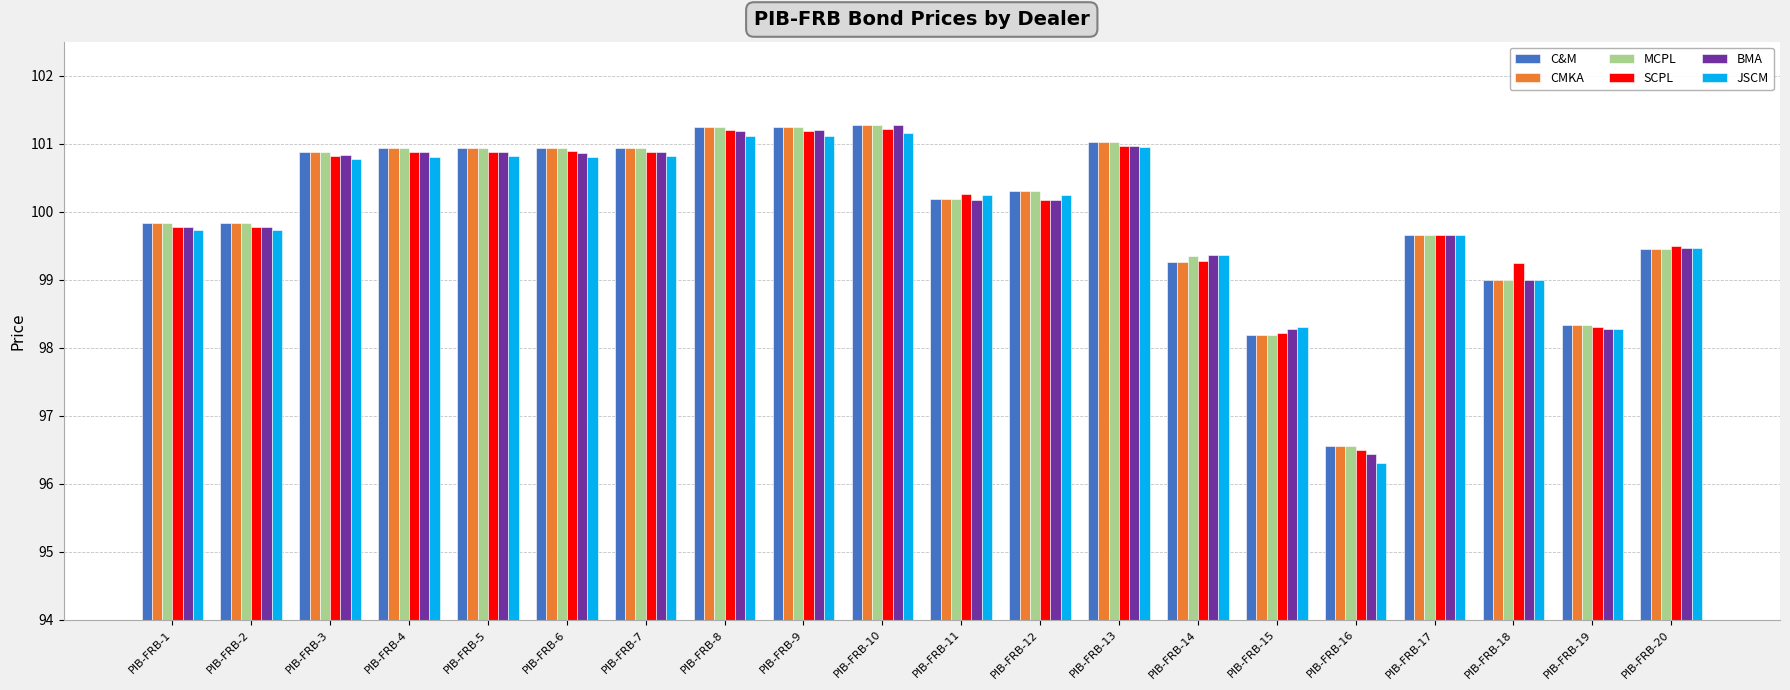

Is it true that CMKA equals 42.1 at PIB-FRB-17?

False